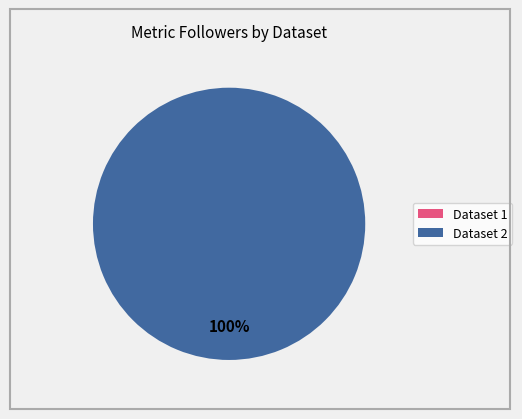

Does 5f9aca3278011d2293322268 account for over 50% of the chart?

No